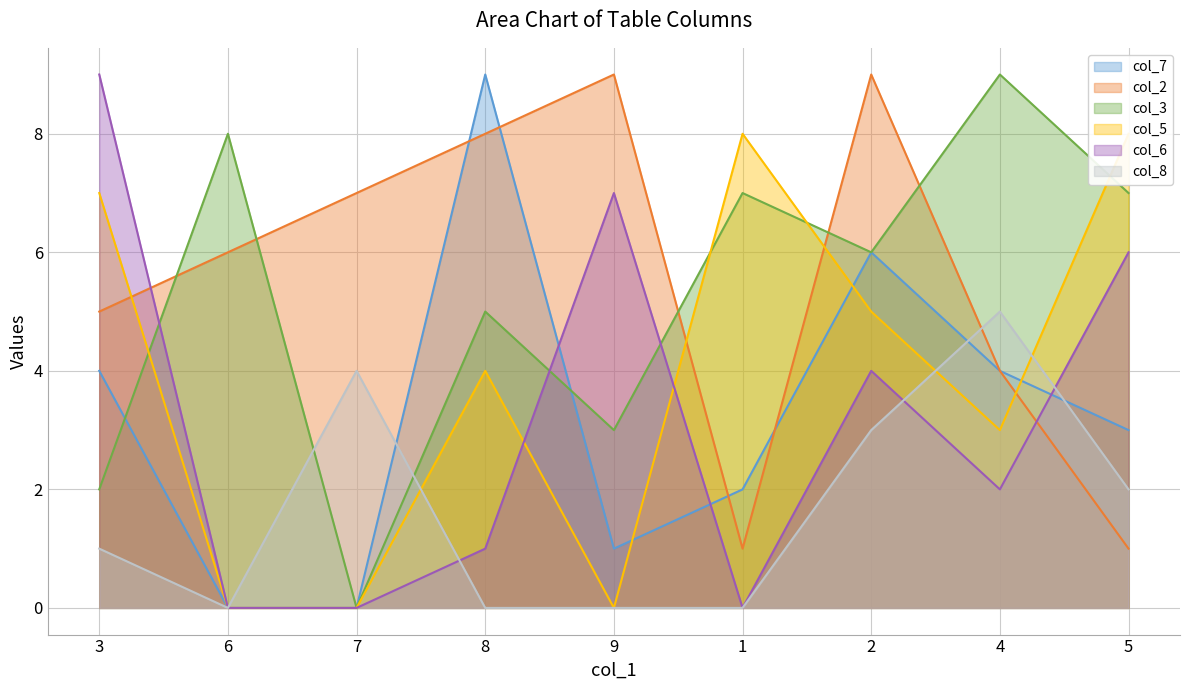

What is the value of the col_5 point at the 1st from the left?

7